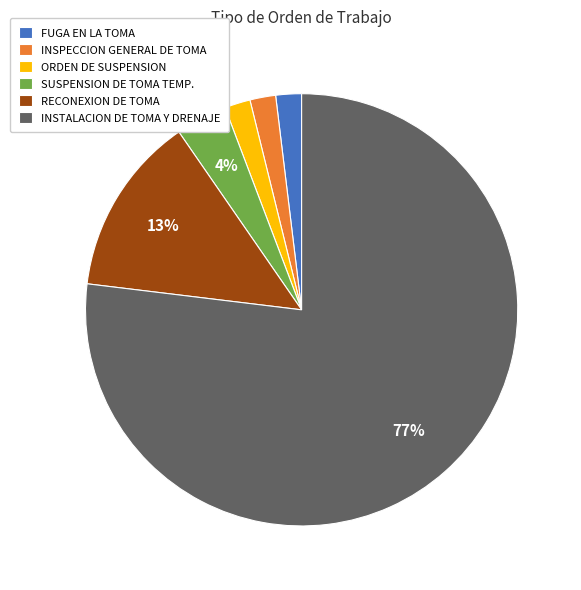

How many slices are in this pie chart?

6